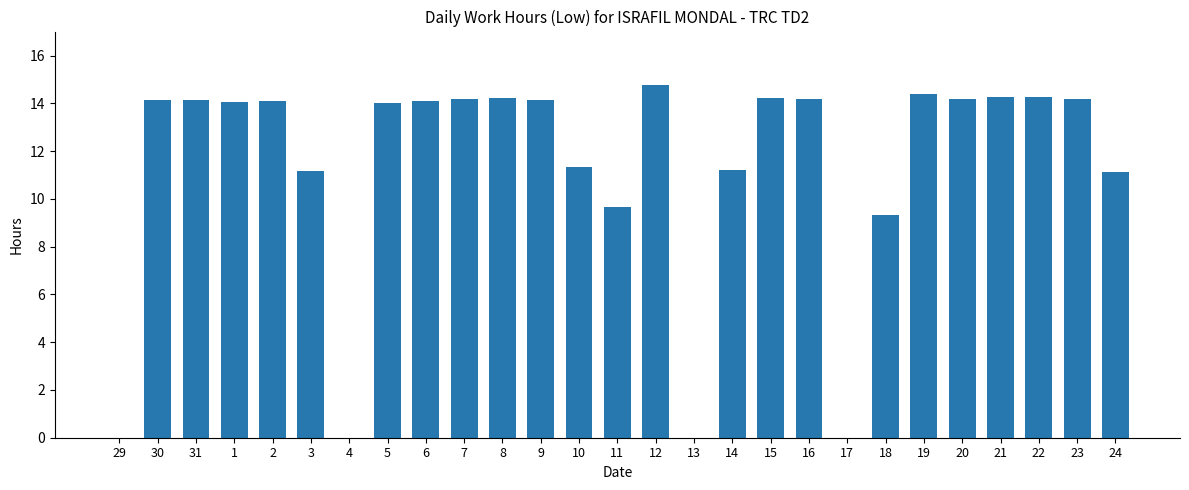

What is the change in value from 1 to 10?

-2.7